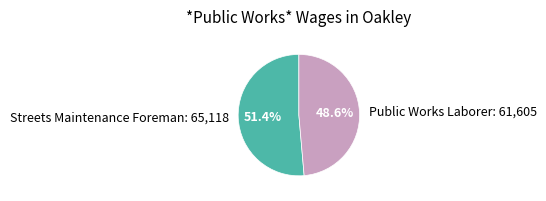

How much of the chart is everything except Streets Maintenance Foreman?

48.6%